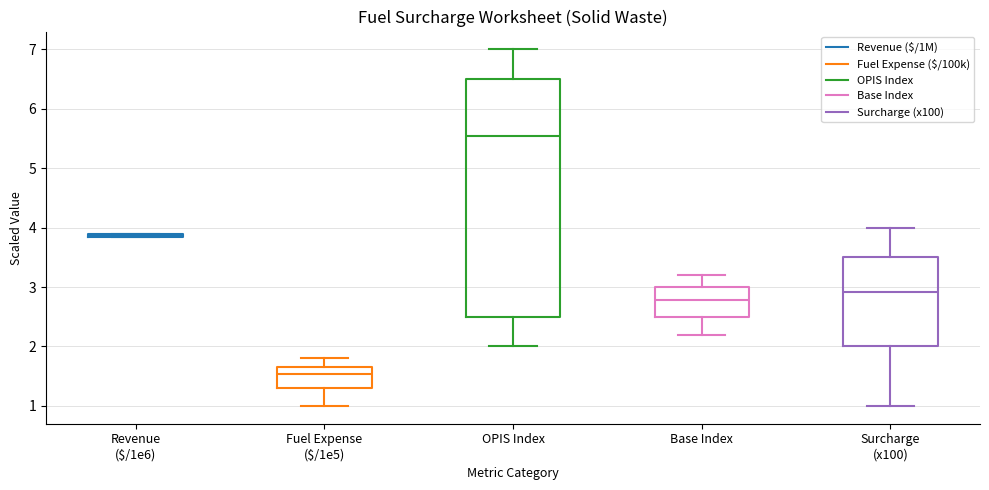

Where does the lower whisker of the box for OPIS Index end on the y-axis? The values are not printed on the chart, so give them approximately, as read against the axis.

2.0